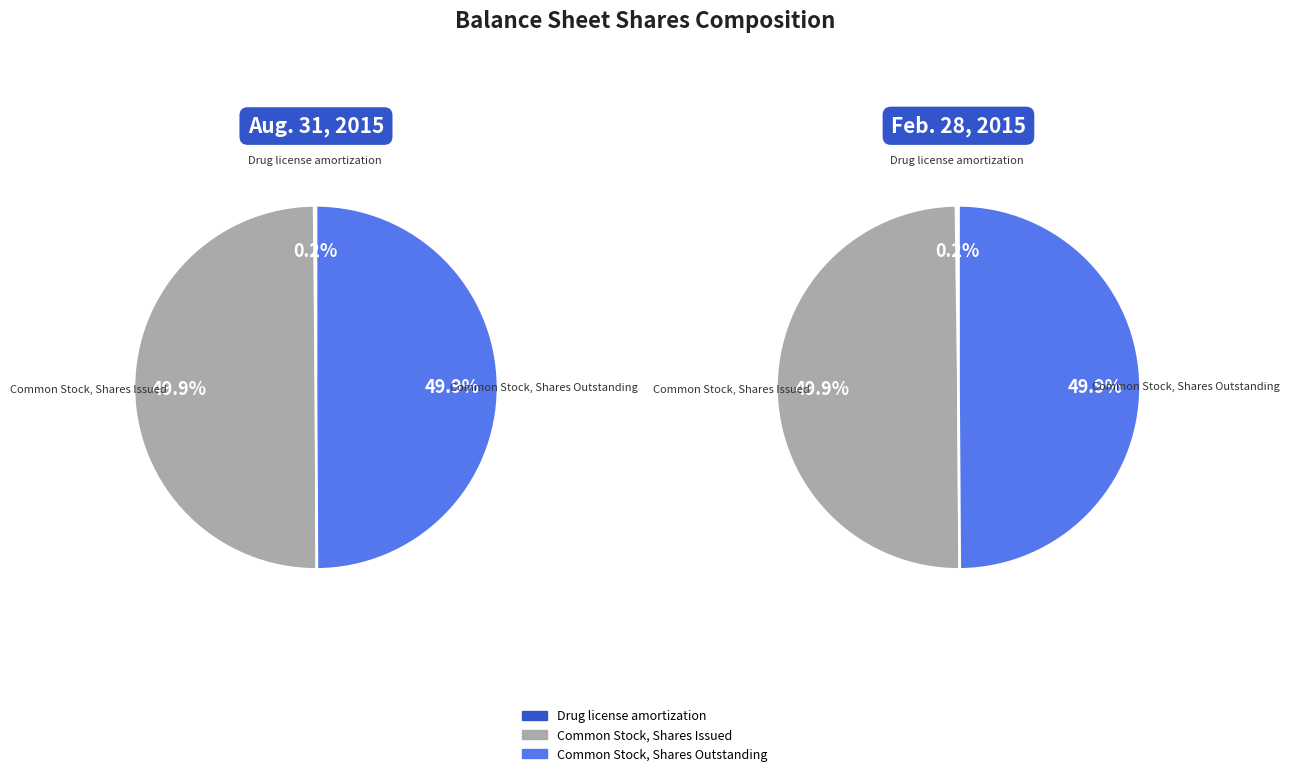

How many slices are in this pie chart?

3